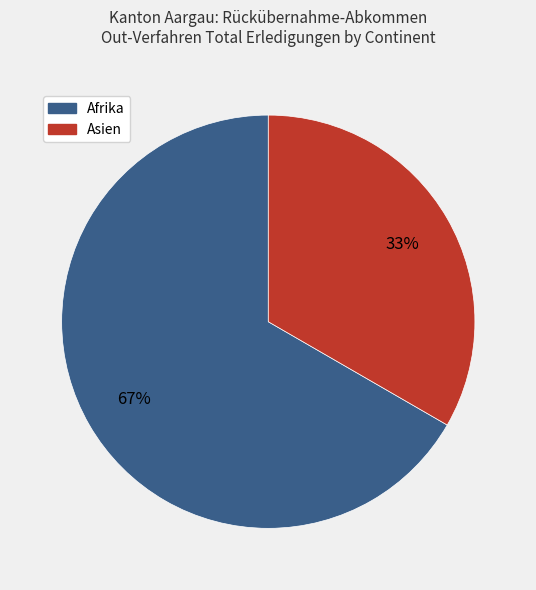

To the nearest percent, what is the average slice percentage?

50%